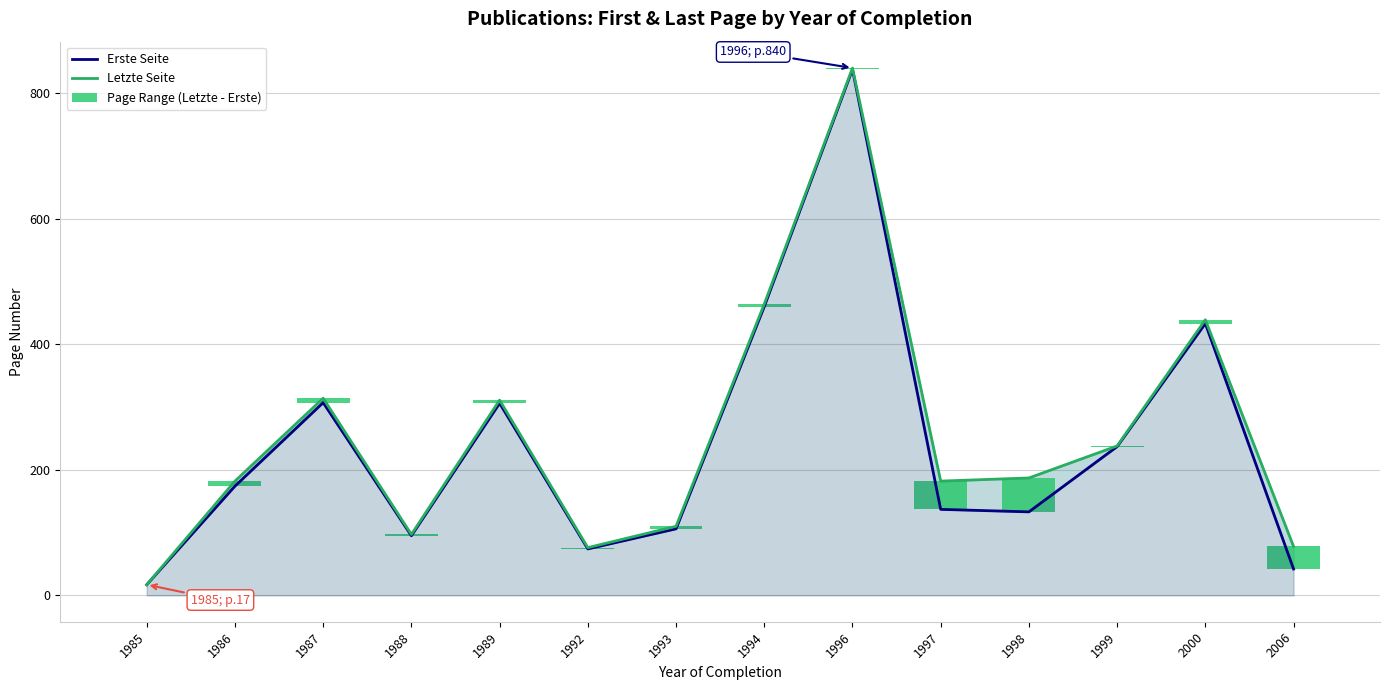

Which has a higher value, 1985 or 1999?

1999